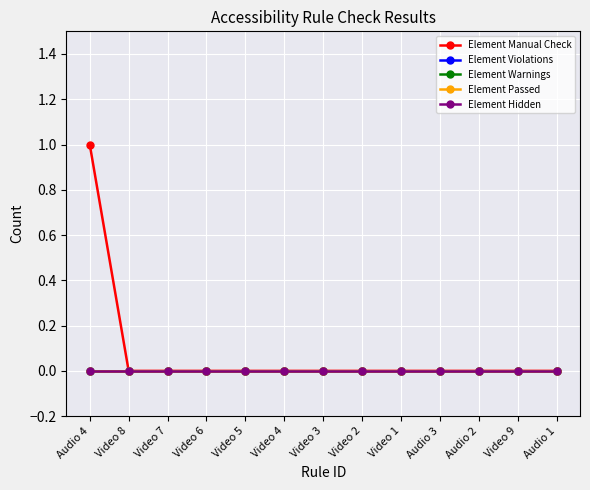

List the series in order of their peak value, highest first.

Element Manual Check, Element Violations, Element Warnings, Element Passed, Element Hidden